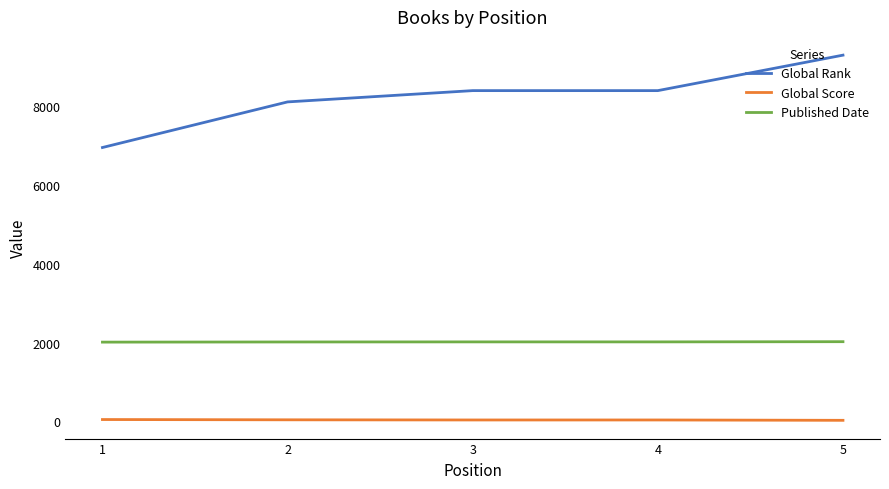

Does the chart have visible grid lines?

No